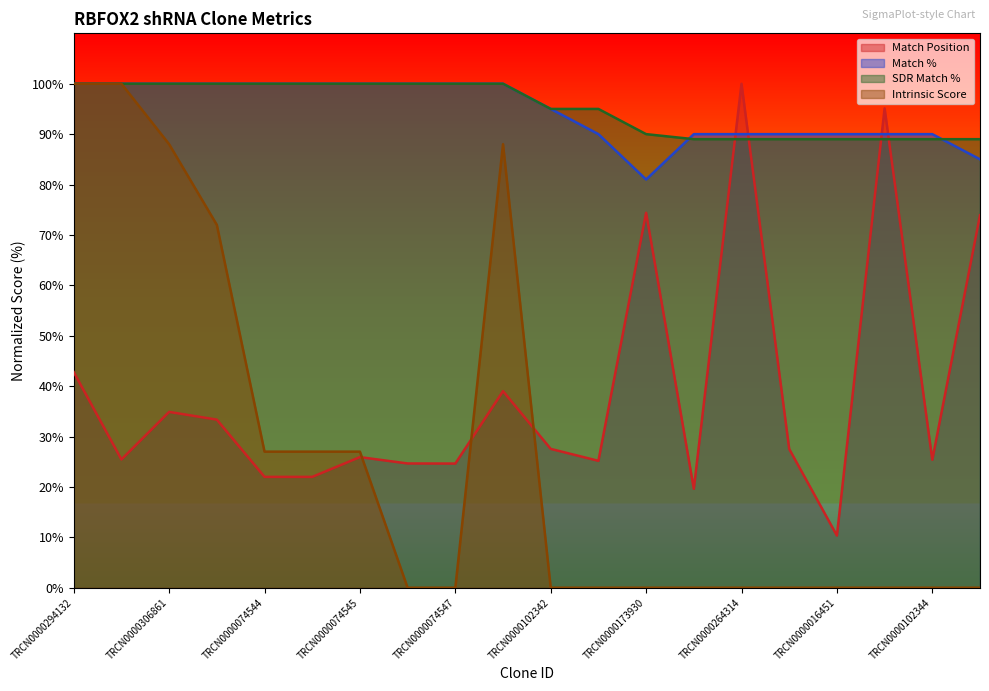

True or false: Match % and Intrinsic Score cross at least once.

False